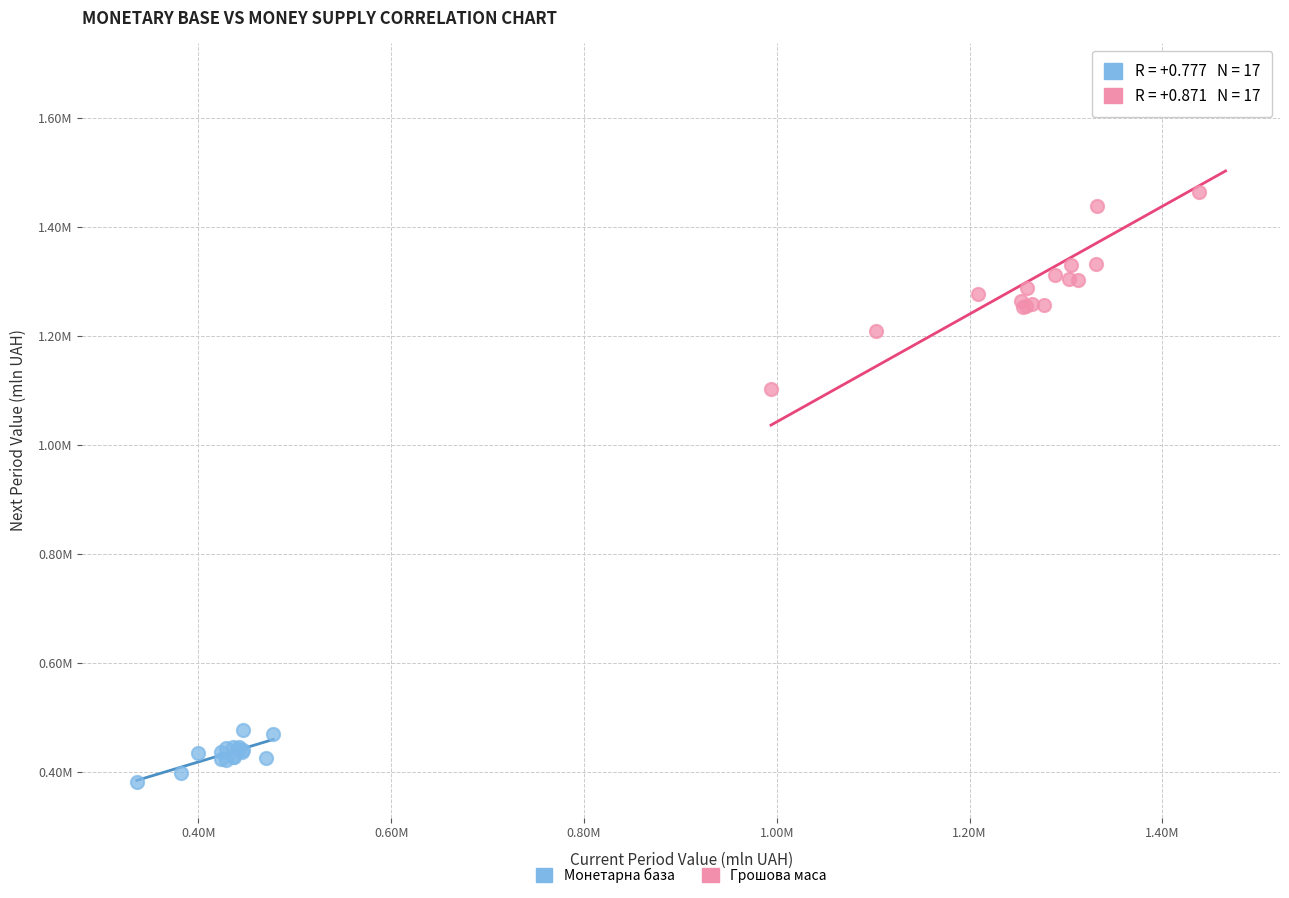

What are all the series names shown in the legend?

Монетарна база, Грошова маса